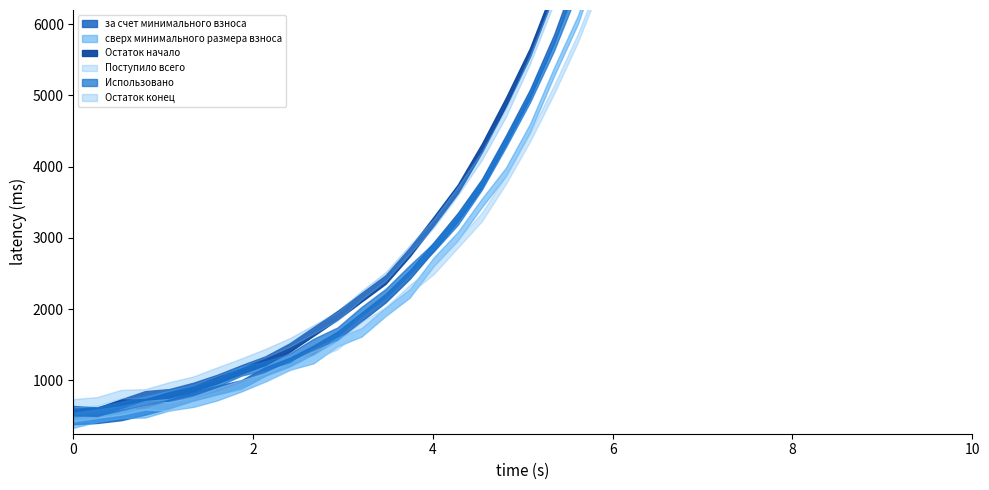

Which series has the largest range (max minus min)?

за счет минимального взноса